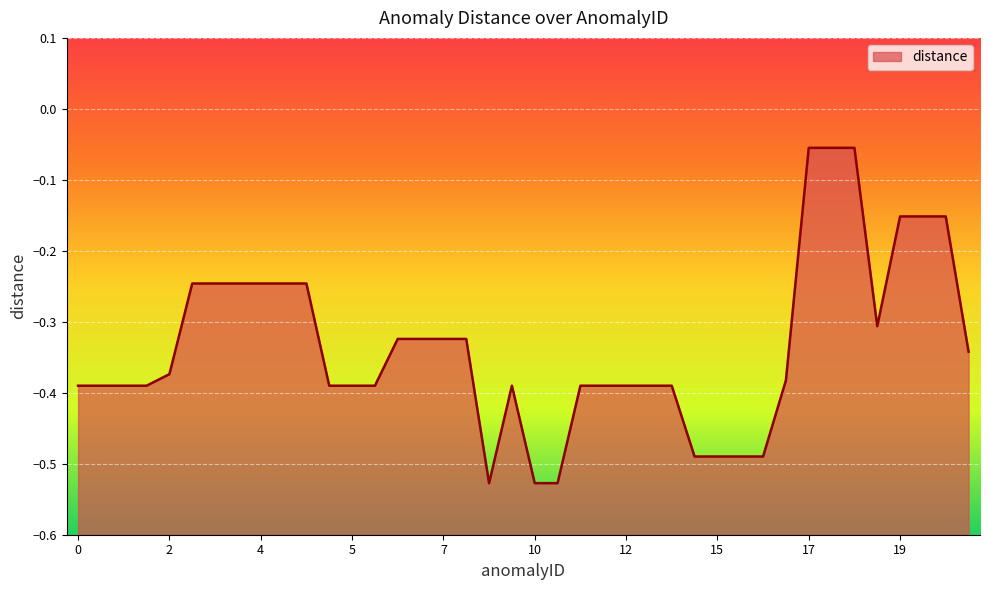

Where is the first local maximum?

9